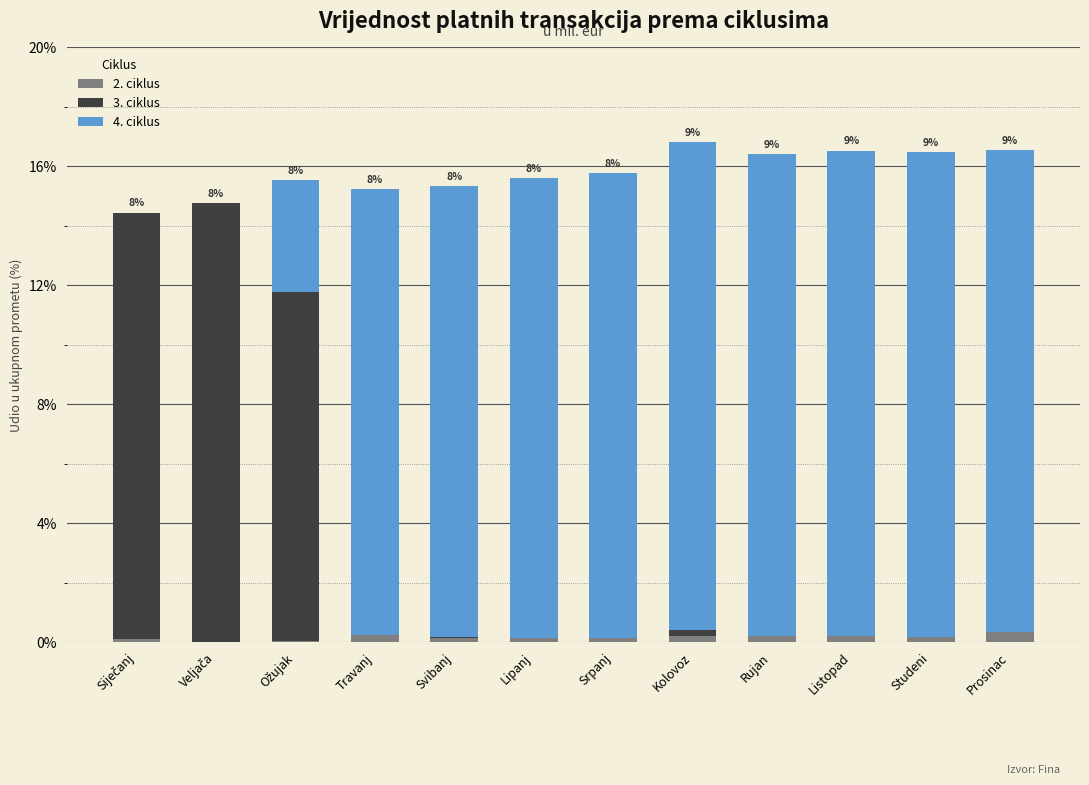

What is the sum of all 2. ciklus values?

1.9